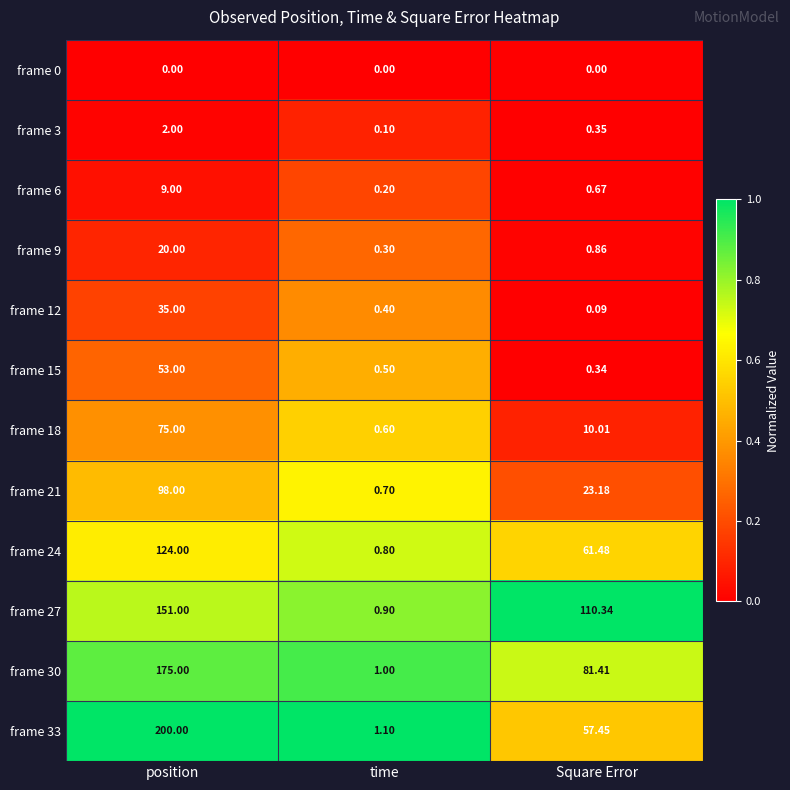

Which category has the highest value across all series?

position